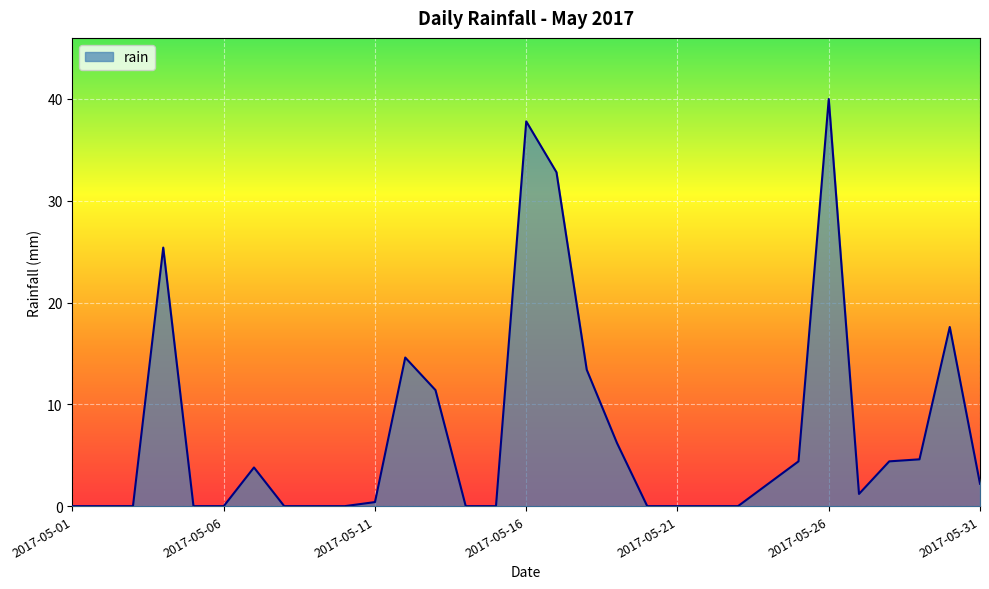

What is the maximum value shown in the chart?

40.0